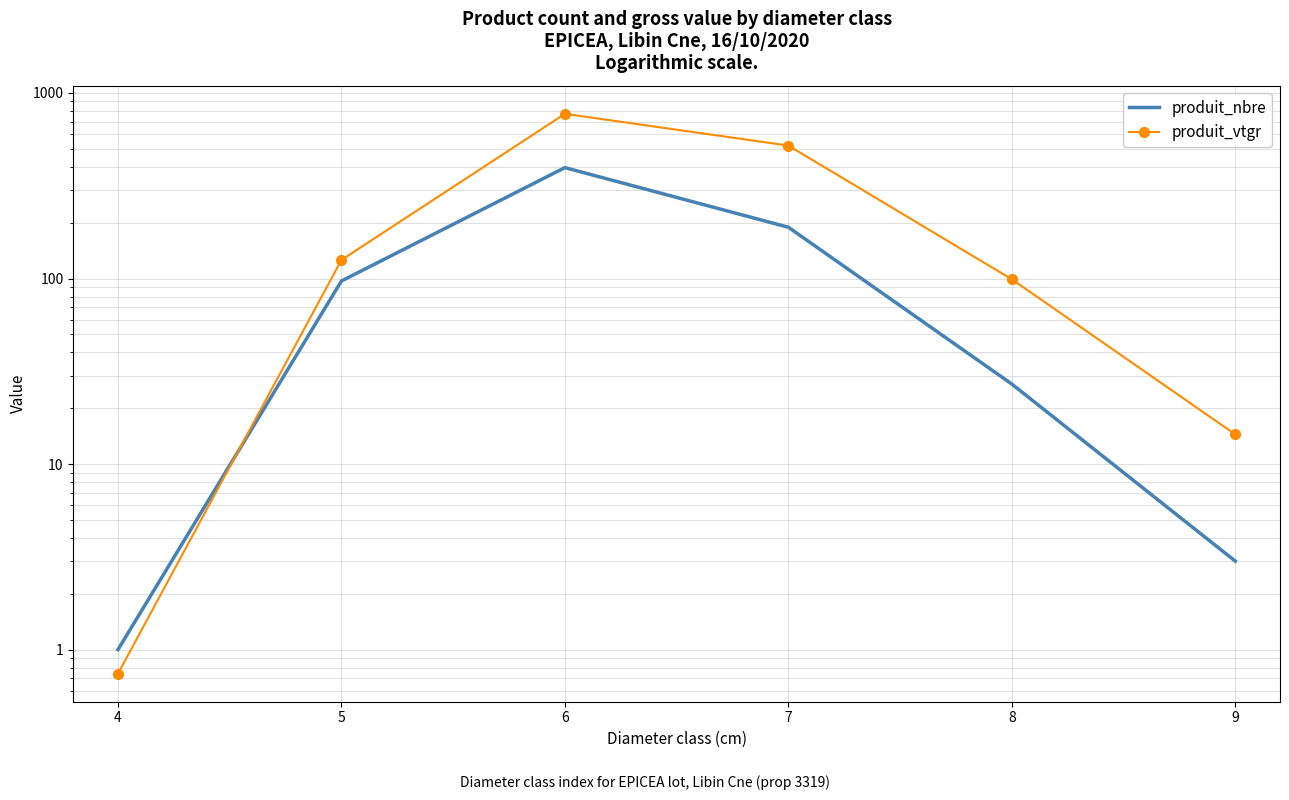

How many values in the produit_nbre series exceed 97?

2